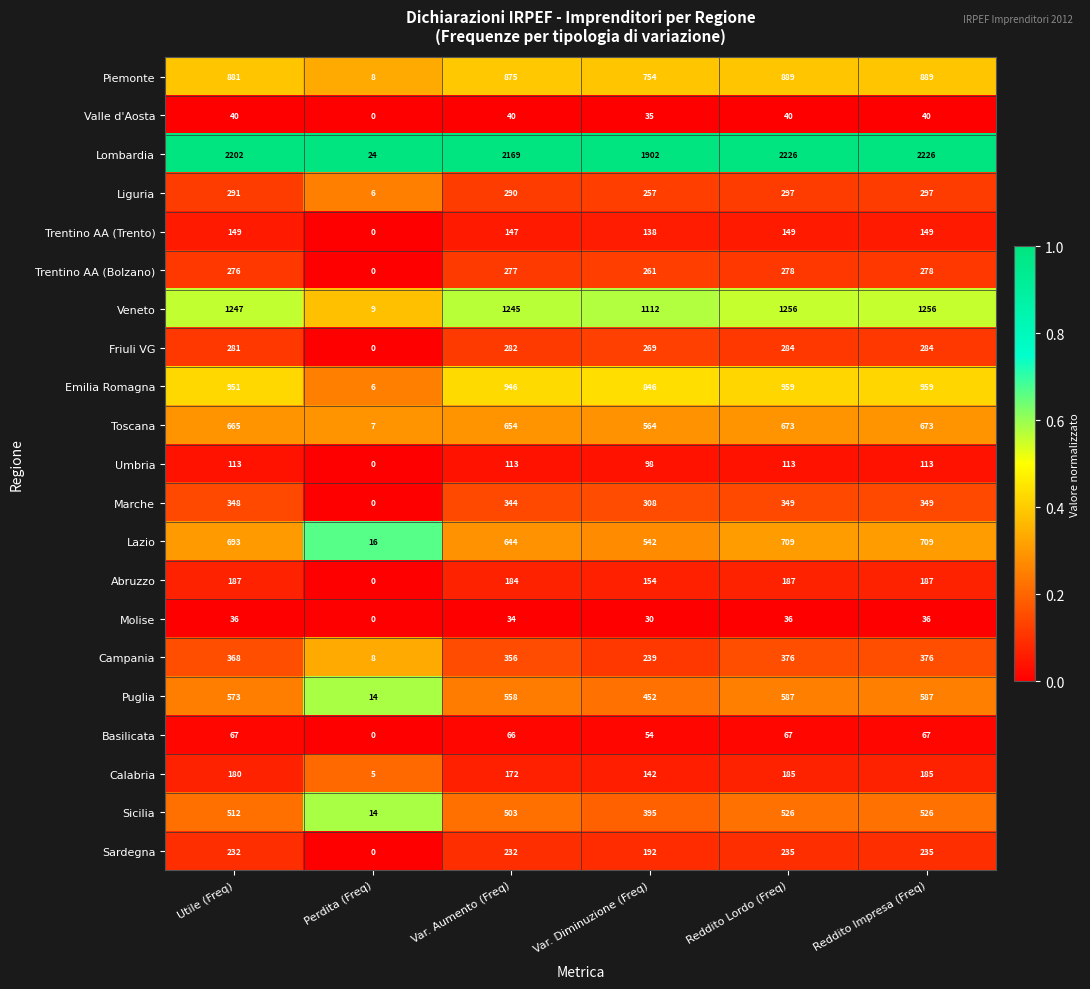

Which series has the largest range (max minus min)?

Lombardia